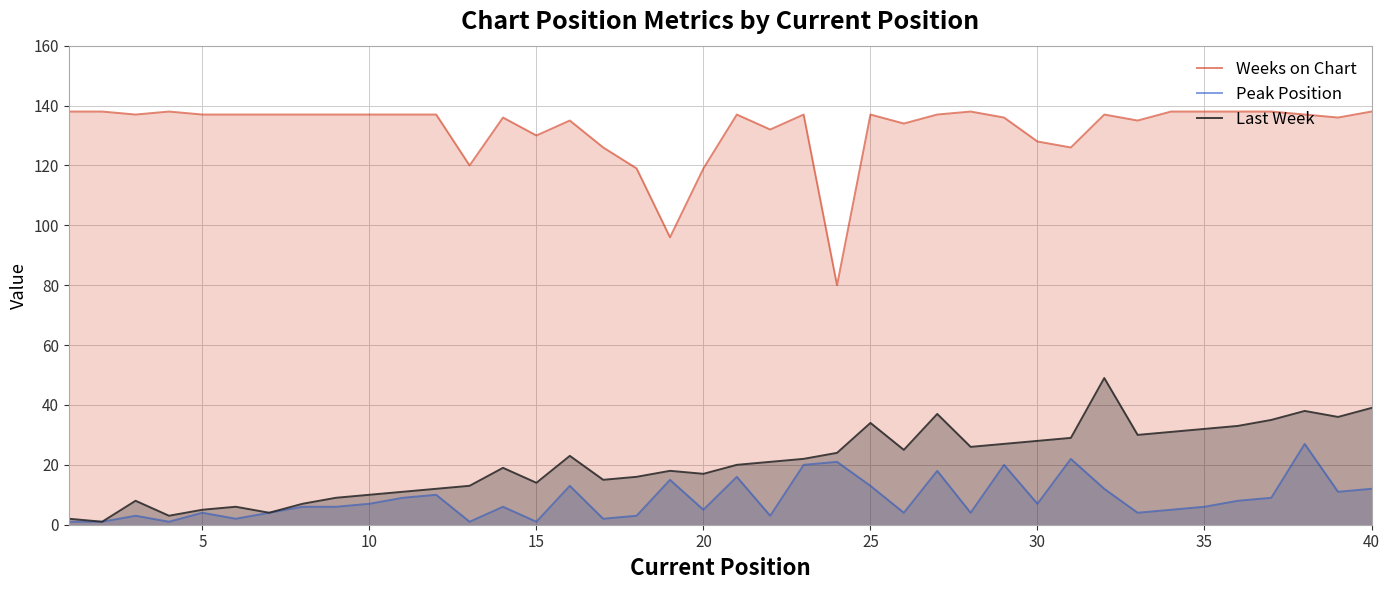

Which series has the largest total across all categories?

Weeks on Chart